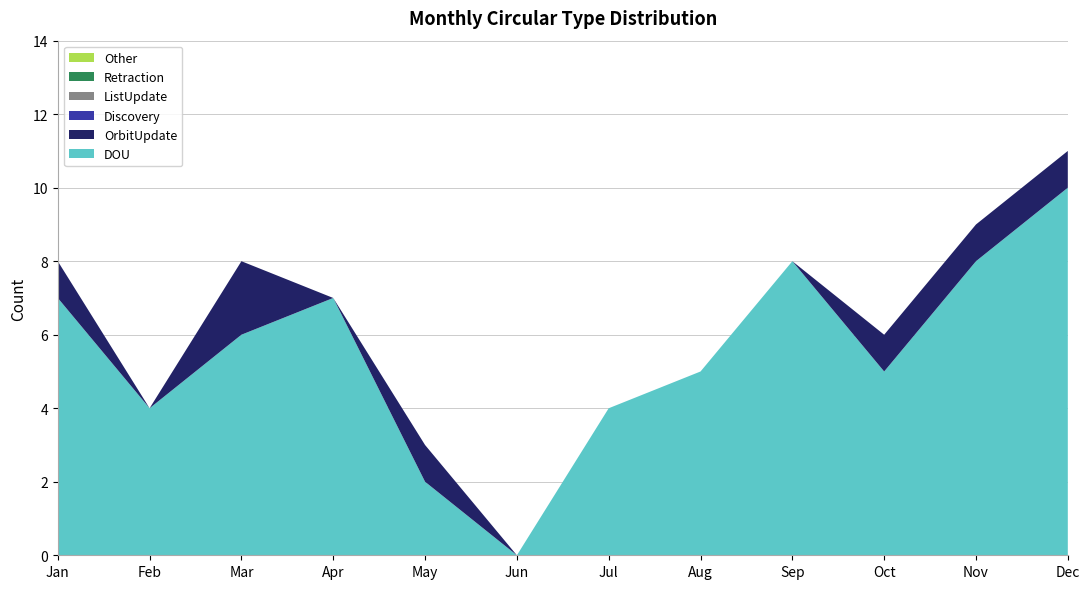

Reading left to right, what are all the values shown in this chart?

DOU: 7	4	6	7	2	0	4	5	8	5	8	10
OrbitUpdate: 1	0	2	0	1	0	0	0	0	1	1	1
Discovery: 0	0	0	0	0	0	0	0	0	0	0	0
ListUpdate: 0	0	0	0	0	0	0	0	0	0	0	0
Retraction: 0	0	0	0	0	0	0	0	0	0	0	0
Other: 0	0	0	0	0	0	0	0	0	0	0	0